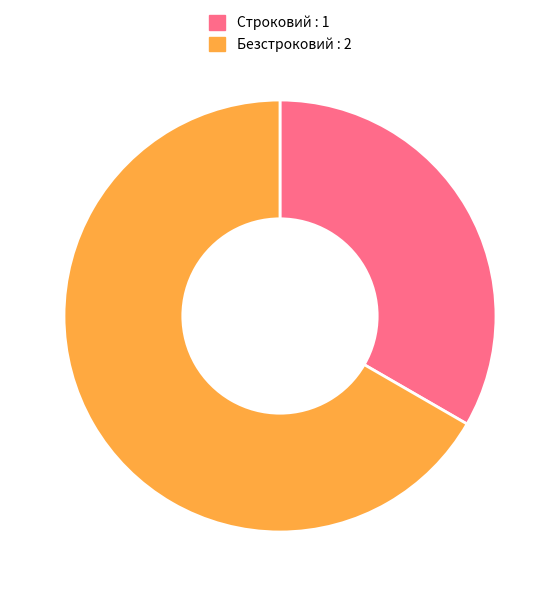

True or false: Строковий accounts for 33% of the total.

True